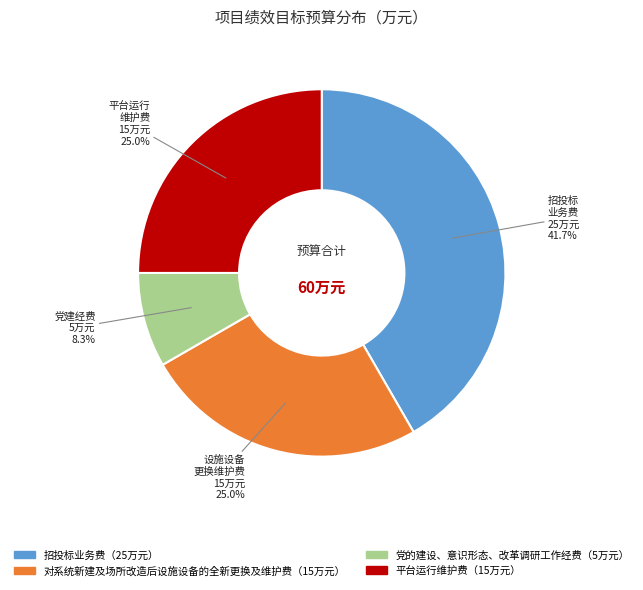

What is the largest slice in the pie chart?

招投标 业务费